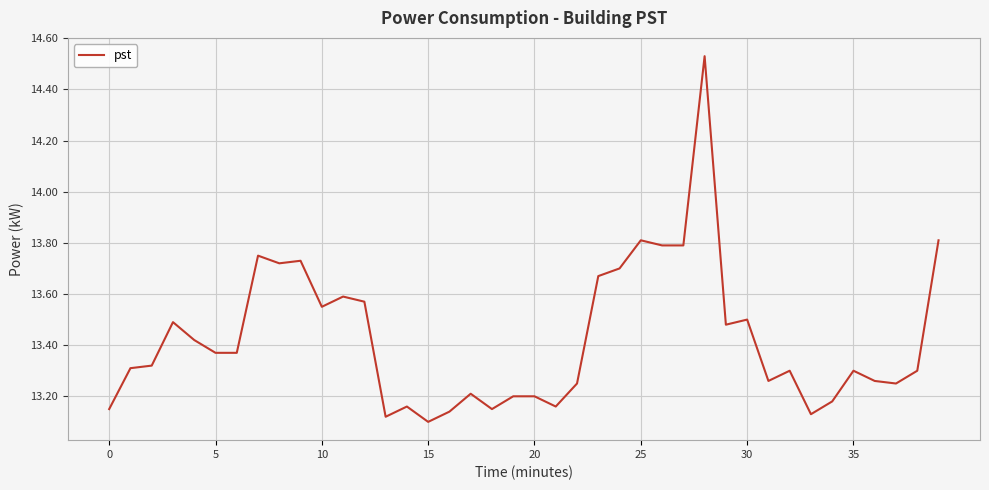

What is the difference between the maximum and minimum values?

1.4